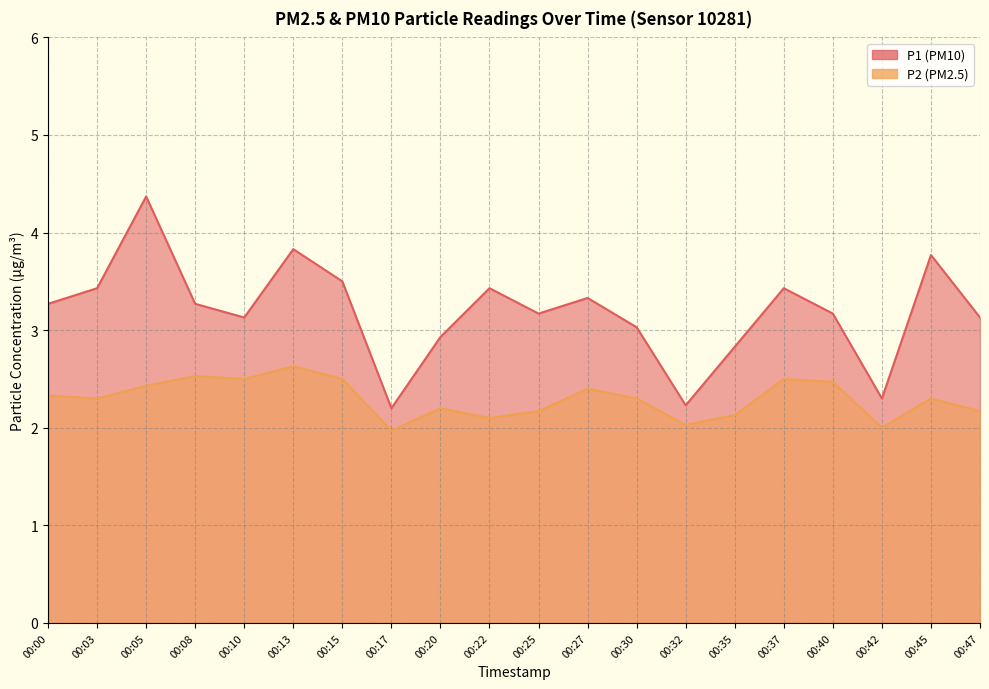

List the labels in order of P1 value, largest first.

00:05, 00:13, 00:45, 00:15, 00:03, 00:22, 00:37, 00:27, 00:00, 00:08, 00:25, 00:40, 00:10, 00:47, 00:30, 00:20, 00:35, 00:42, 00:32, 00:17